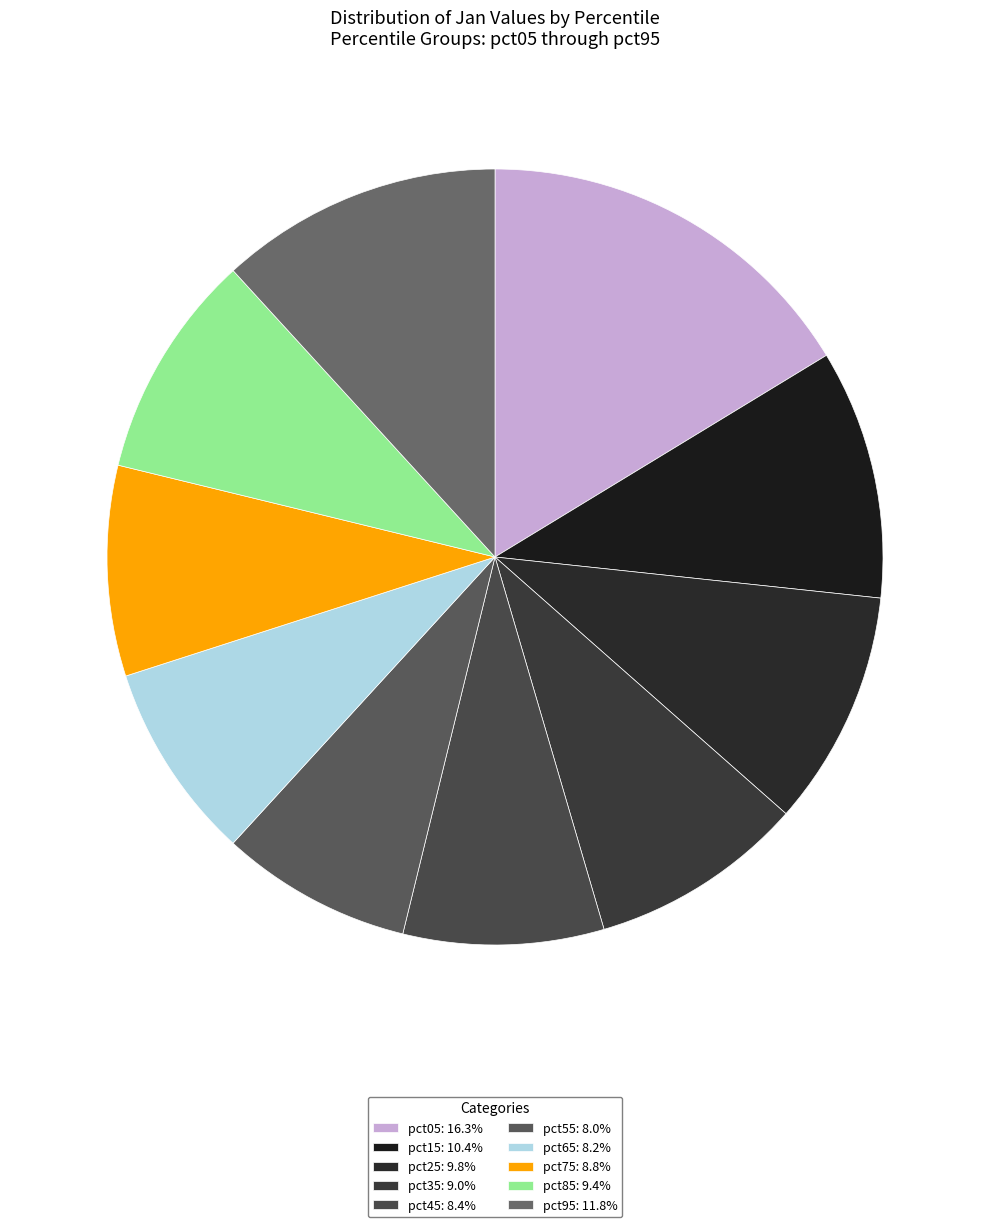

Does pct75 represent more than half of the total?

No